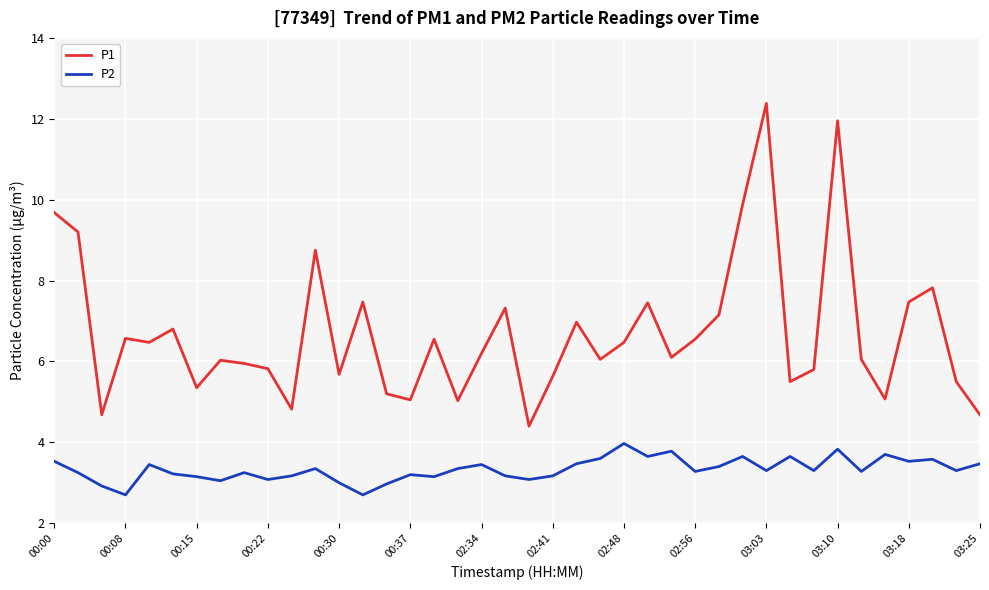

What is the average value of the P1 series?

6.7